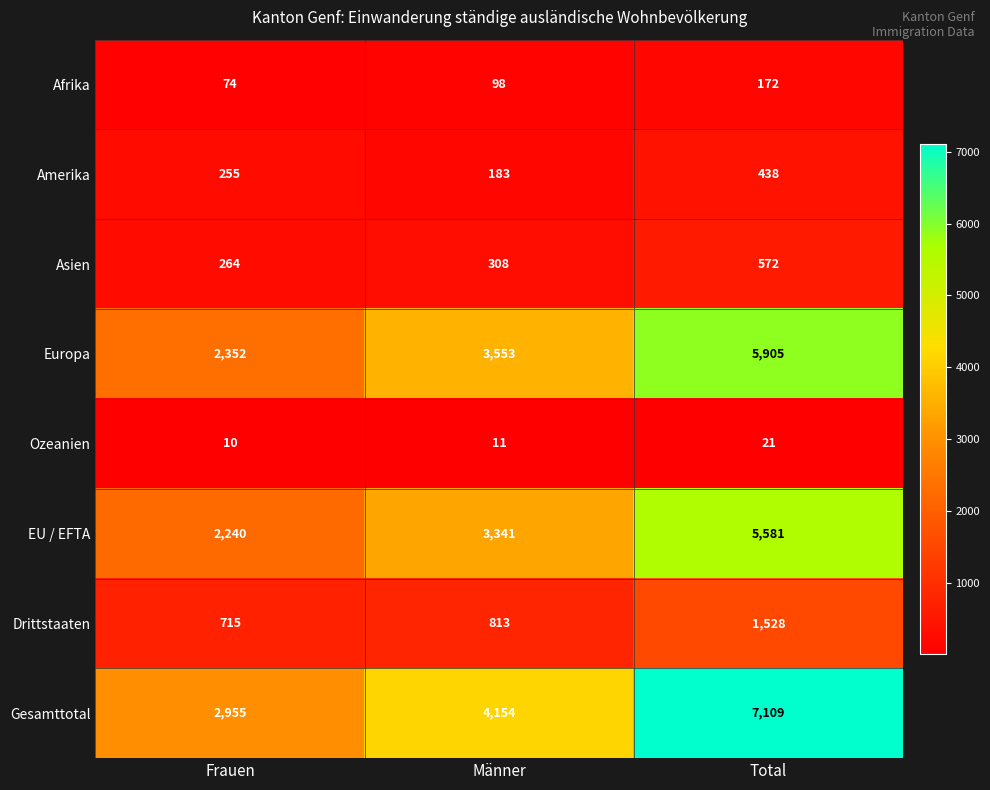

What is the greatest value displayed?

7109